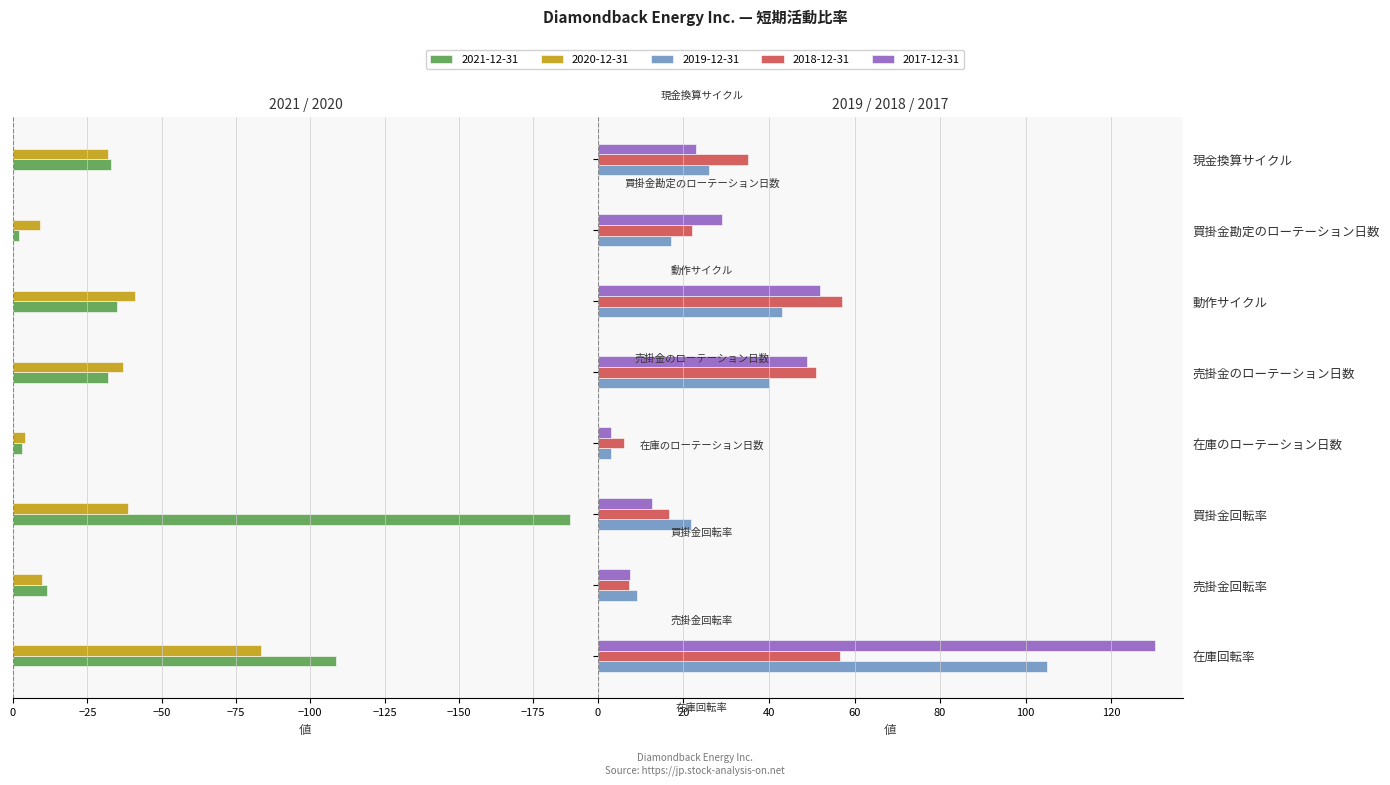

At which label does 2020-12-31 first exceed -32?

売掛金回転率